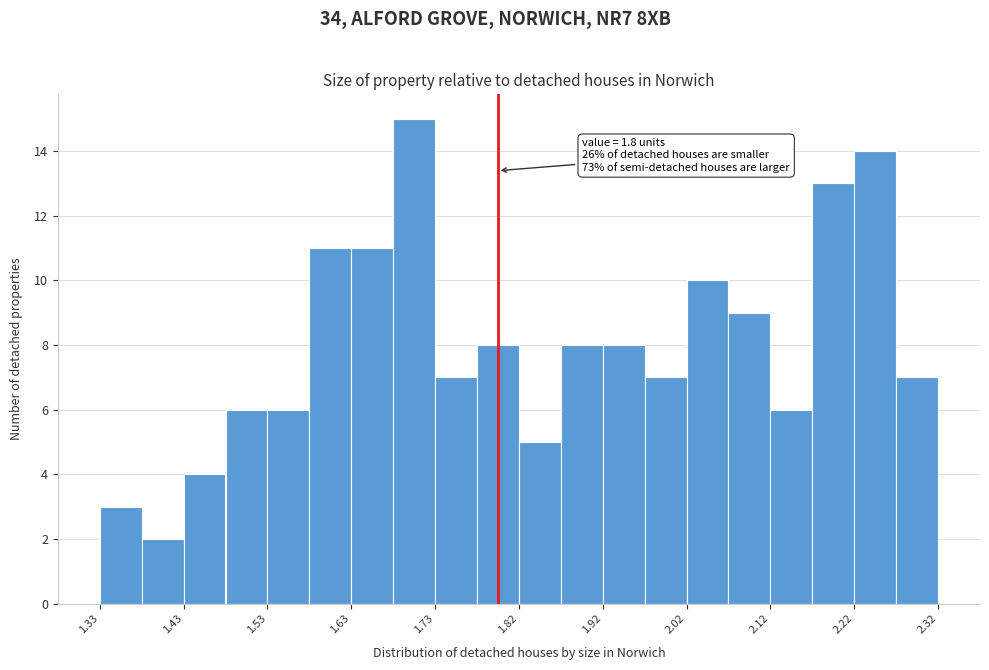

Over which range of the x-axis is the bar tallest?

1.68 to 1.73